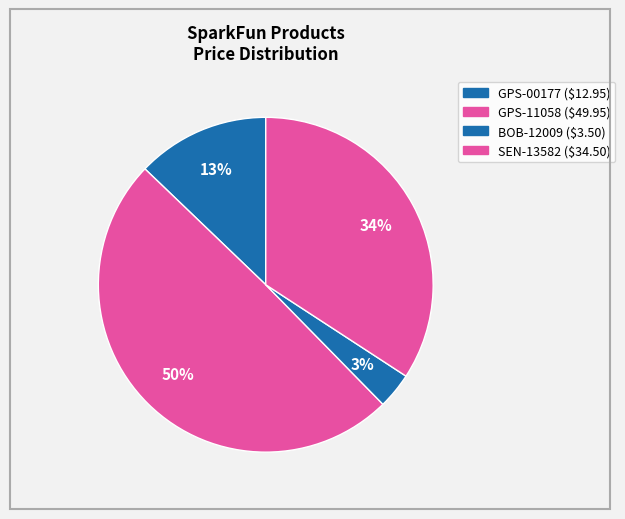

How many segments does this pie chart have?

4